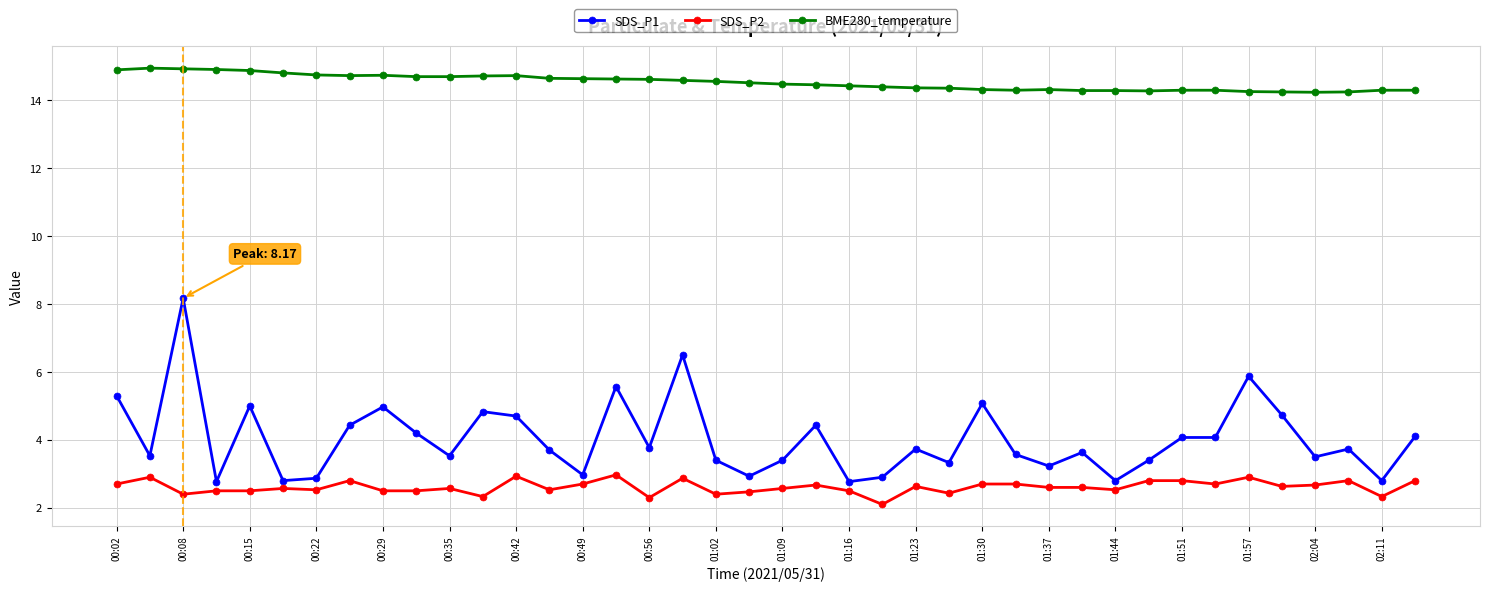

At how many categories does at least one series exceed 8?

40